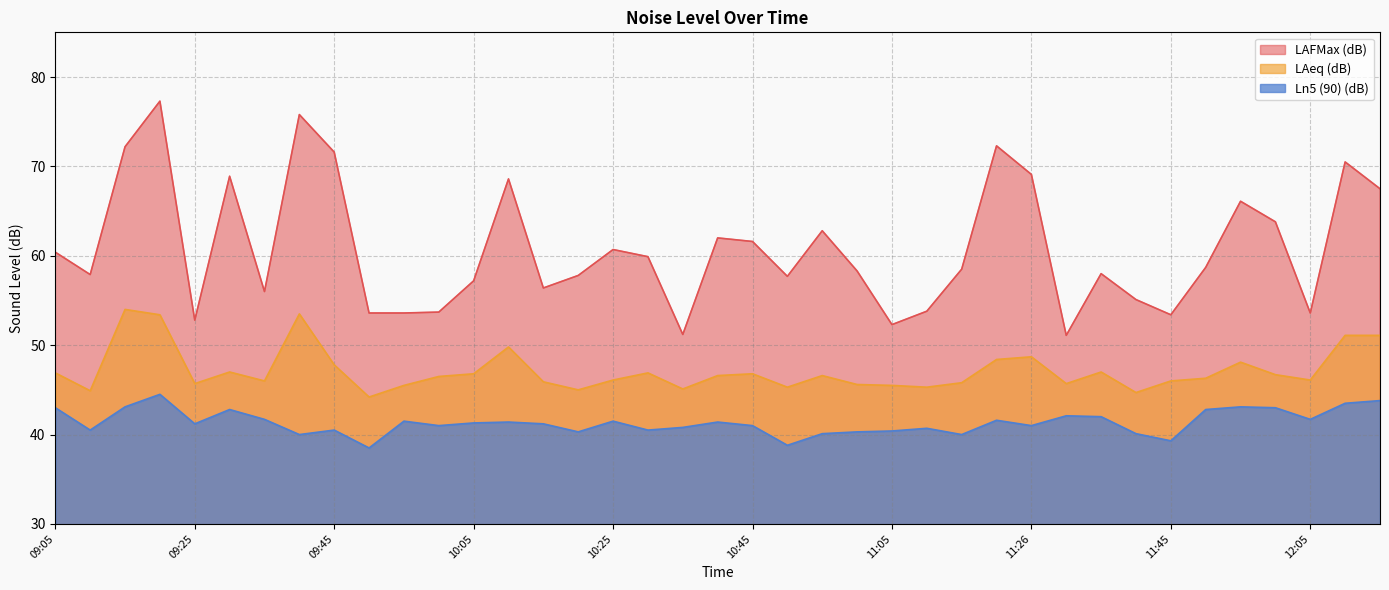

What is the label of the 24th point from the right?

10:20